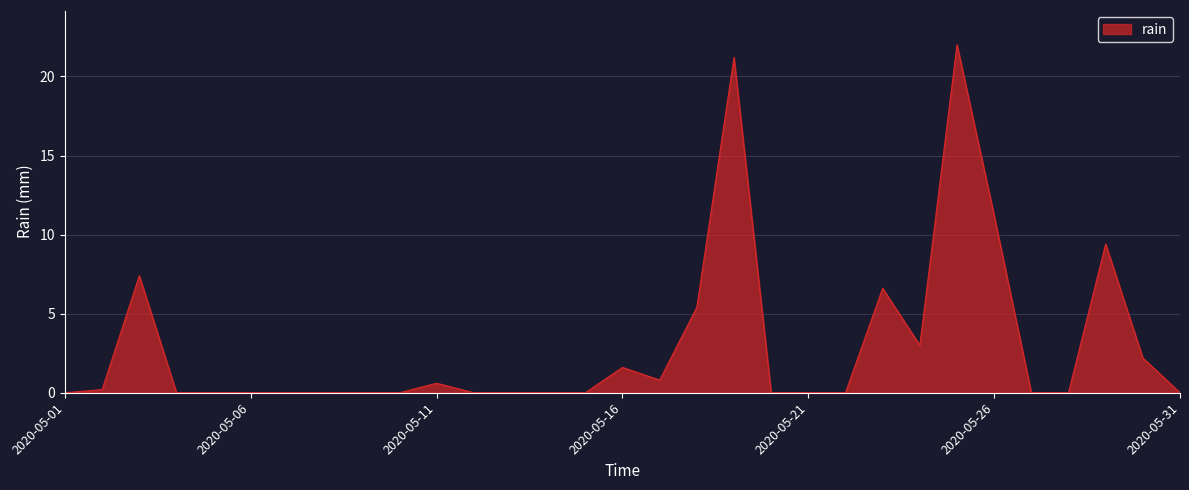

What is the greatest value displayed?

22.0